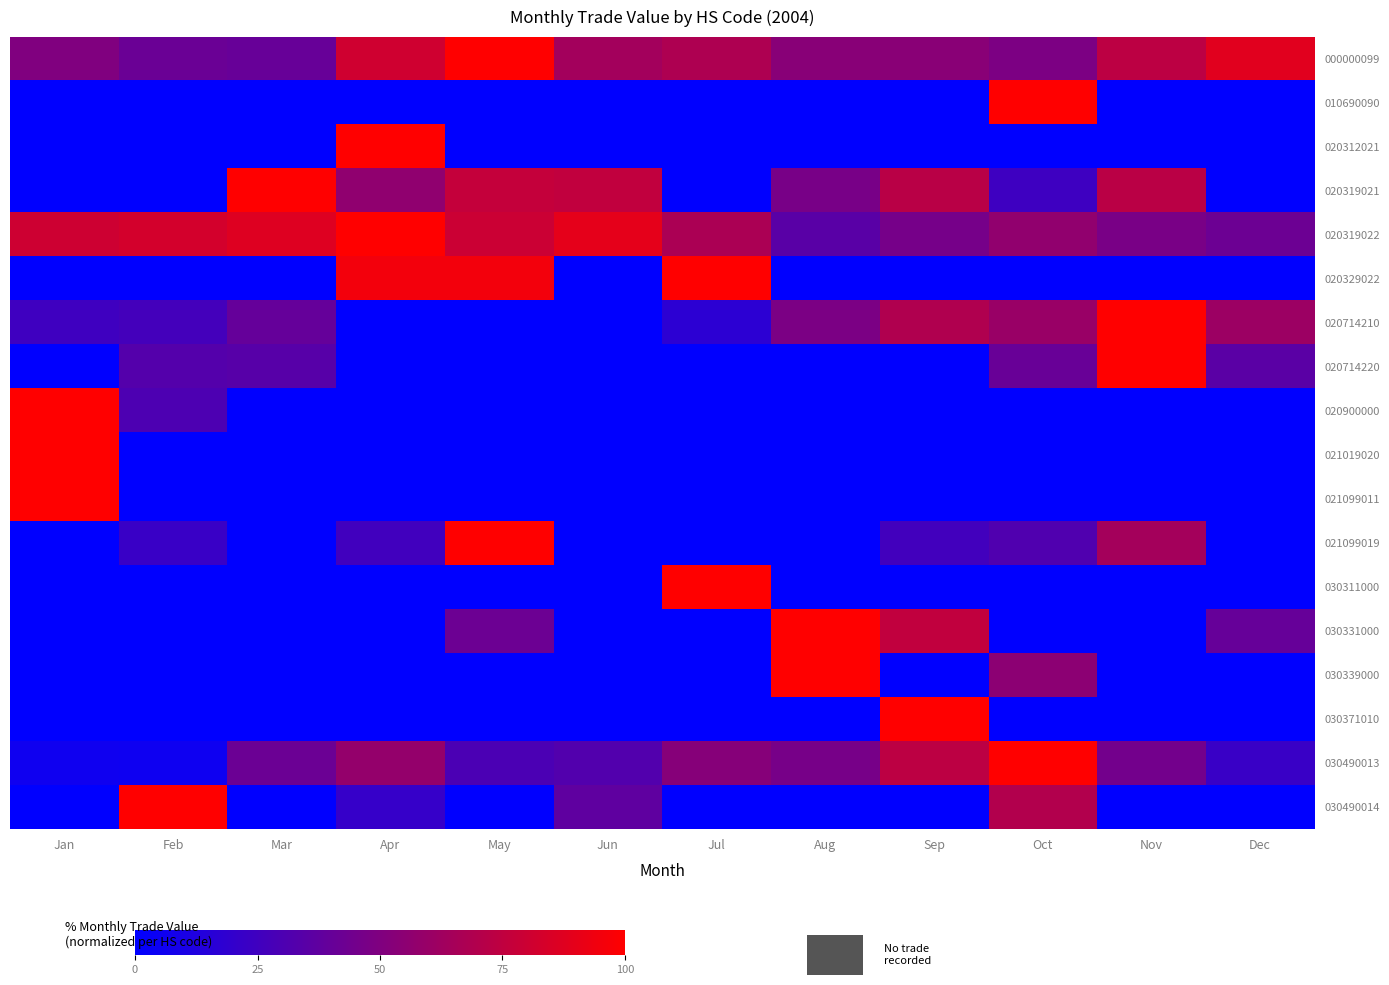

What is the spread (max minus min) of values at May?

100.0